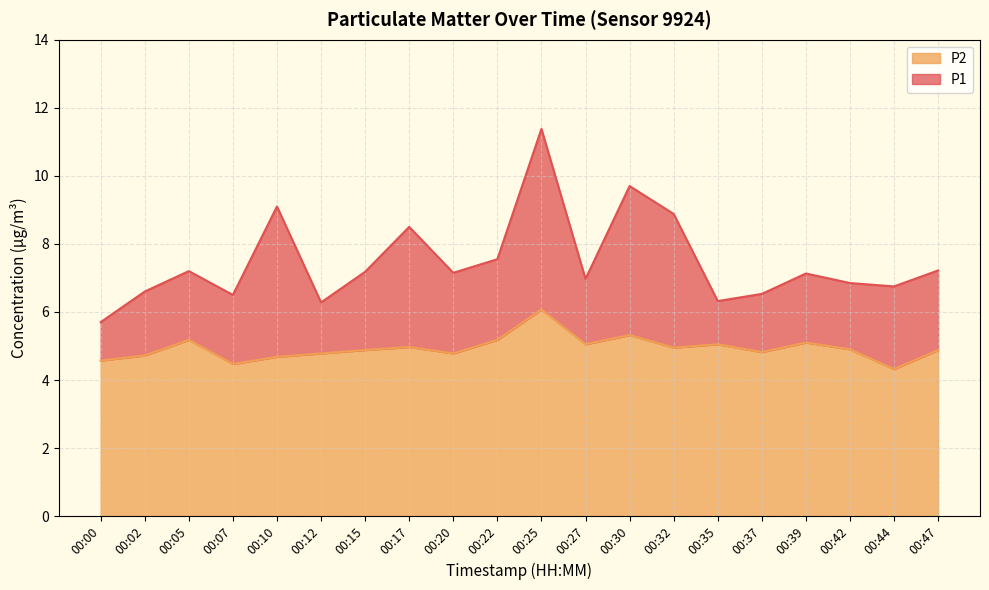

Does the chart display data point markers on the line(s)?

No